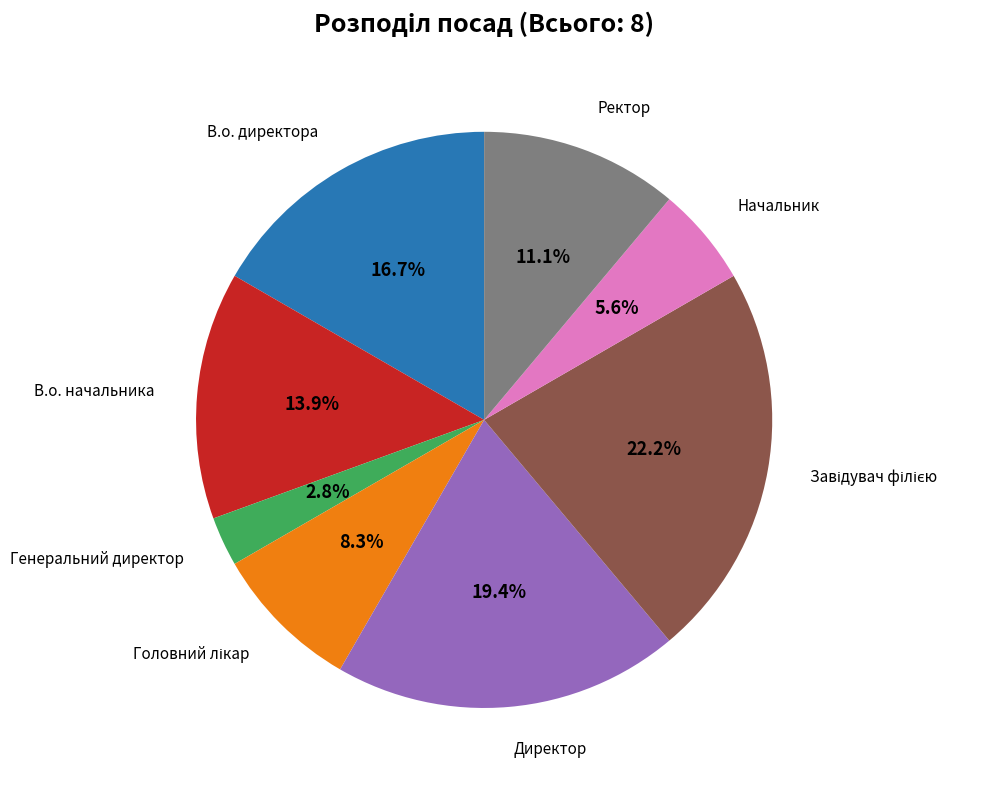

To the nearest percent, what is the average slice percentage?

12%